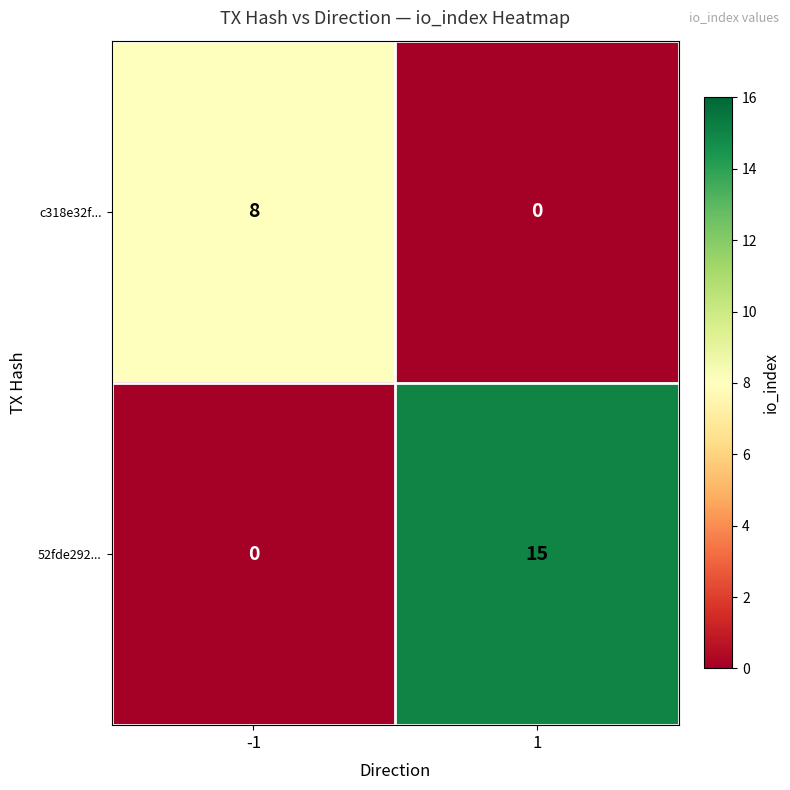

What is the maximum value shown in the chart?

15